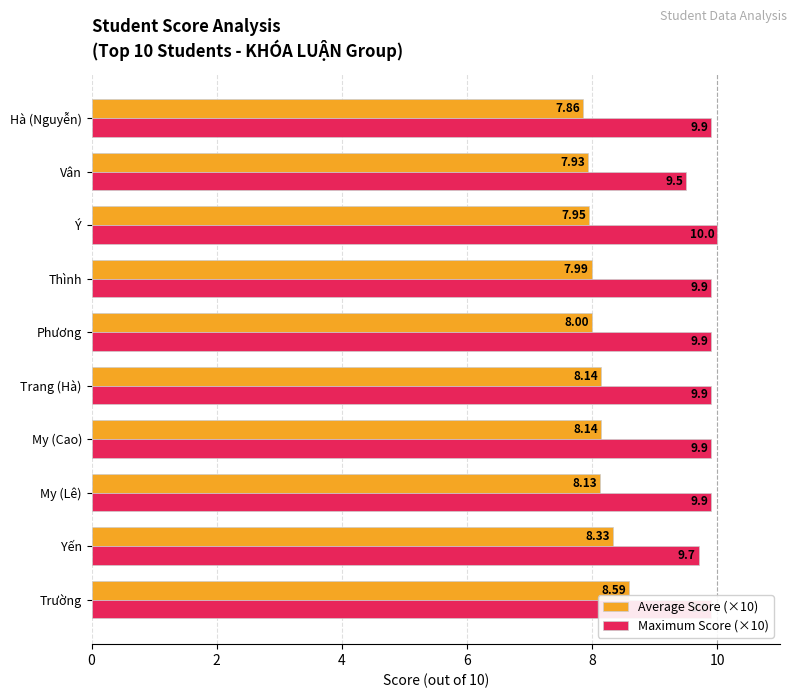

What is the spread (max minus min) of values at Phương?

1.9